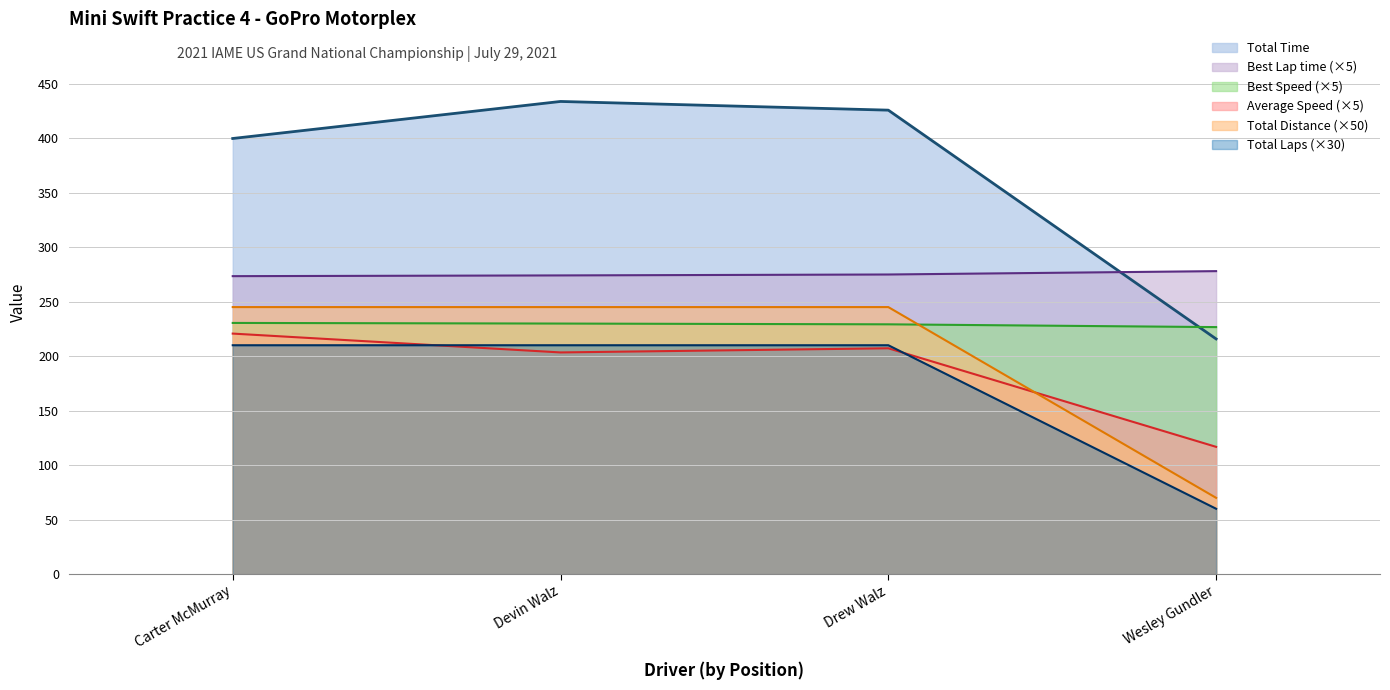

At how many categories does at least one series exceed 433?

1